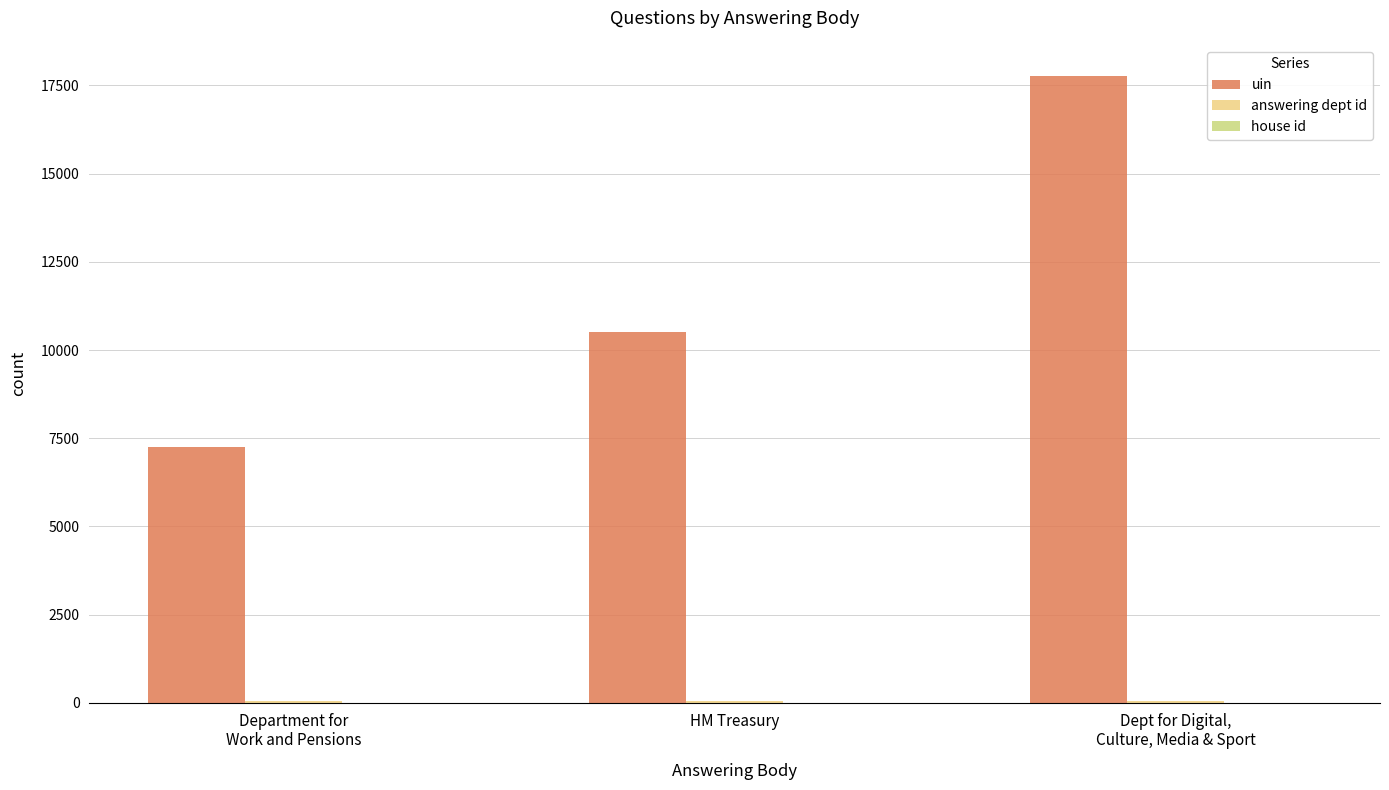

How many groups of bars are there?

3